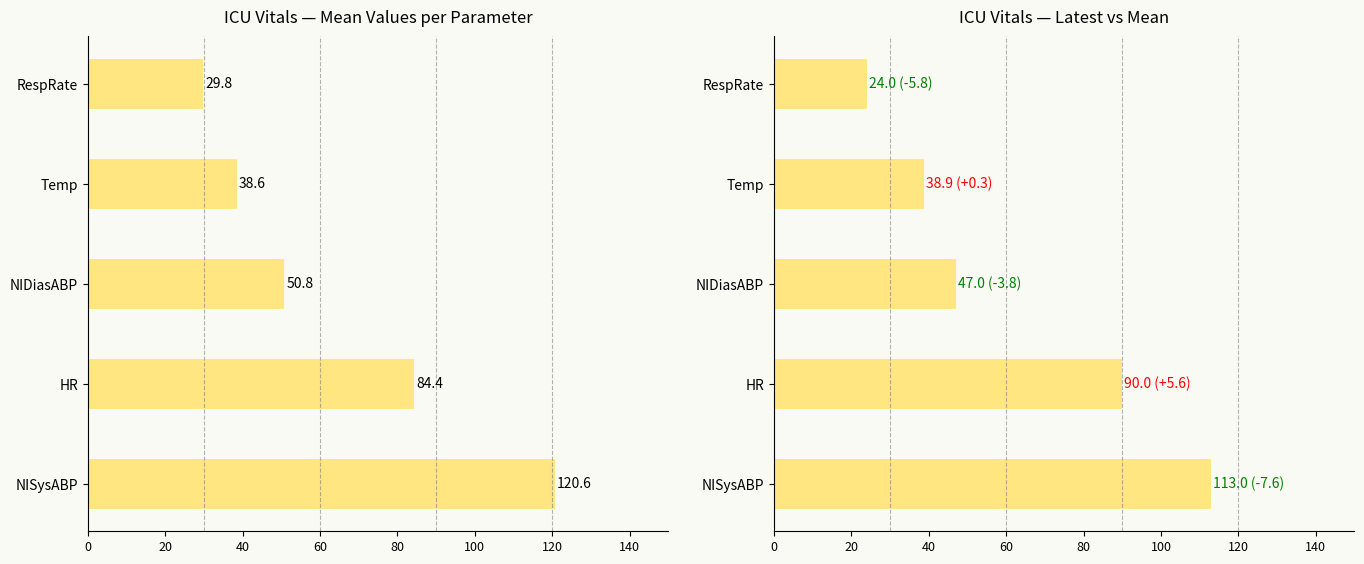

Is the value of Latest Value at NIDiasABP greater than the value of Mean Value at HR?

No